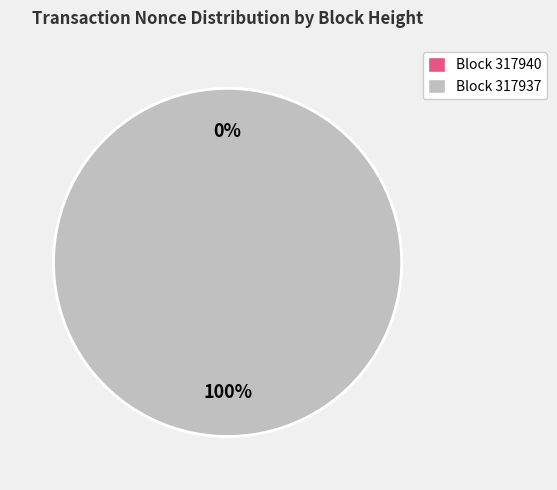

Does any single category account for the majority?

Yes